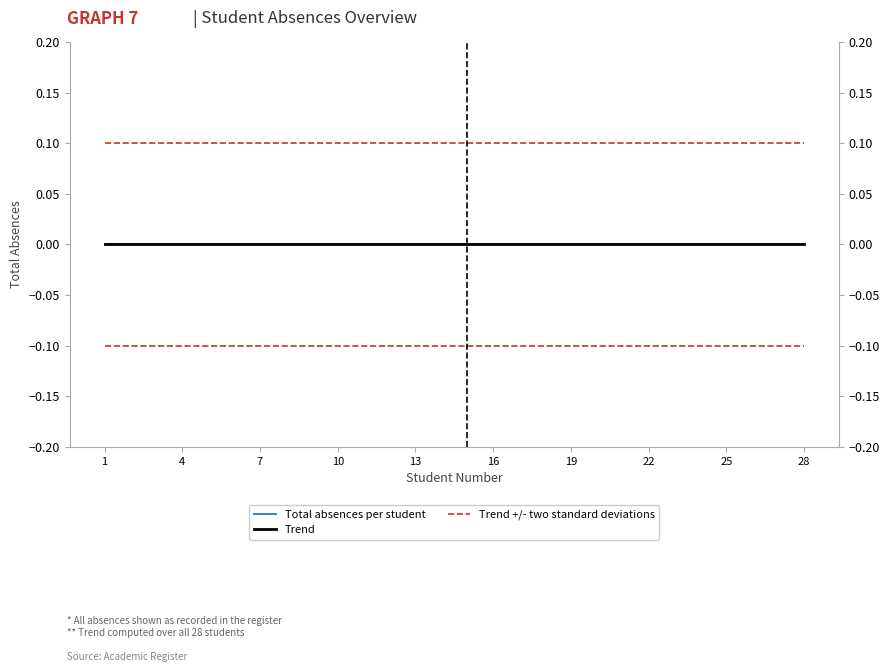

Where is Trend nearest to the value 0?

1